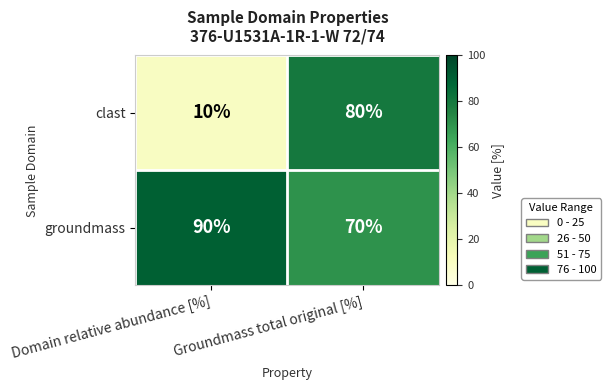

What is the total value across all series at Groundmass total original [%]?

150